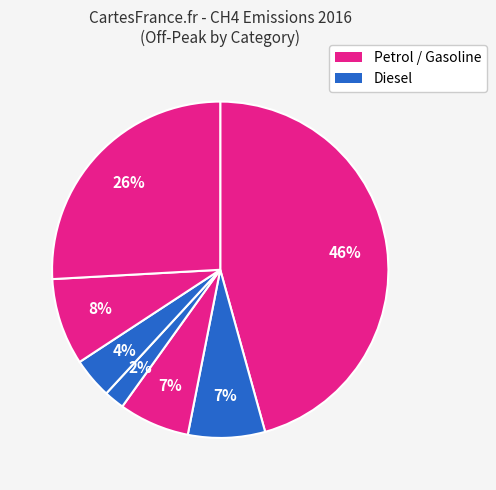

To the nearest percent, what is the difference between the largest and smallest slice percentages?

44%